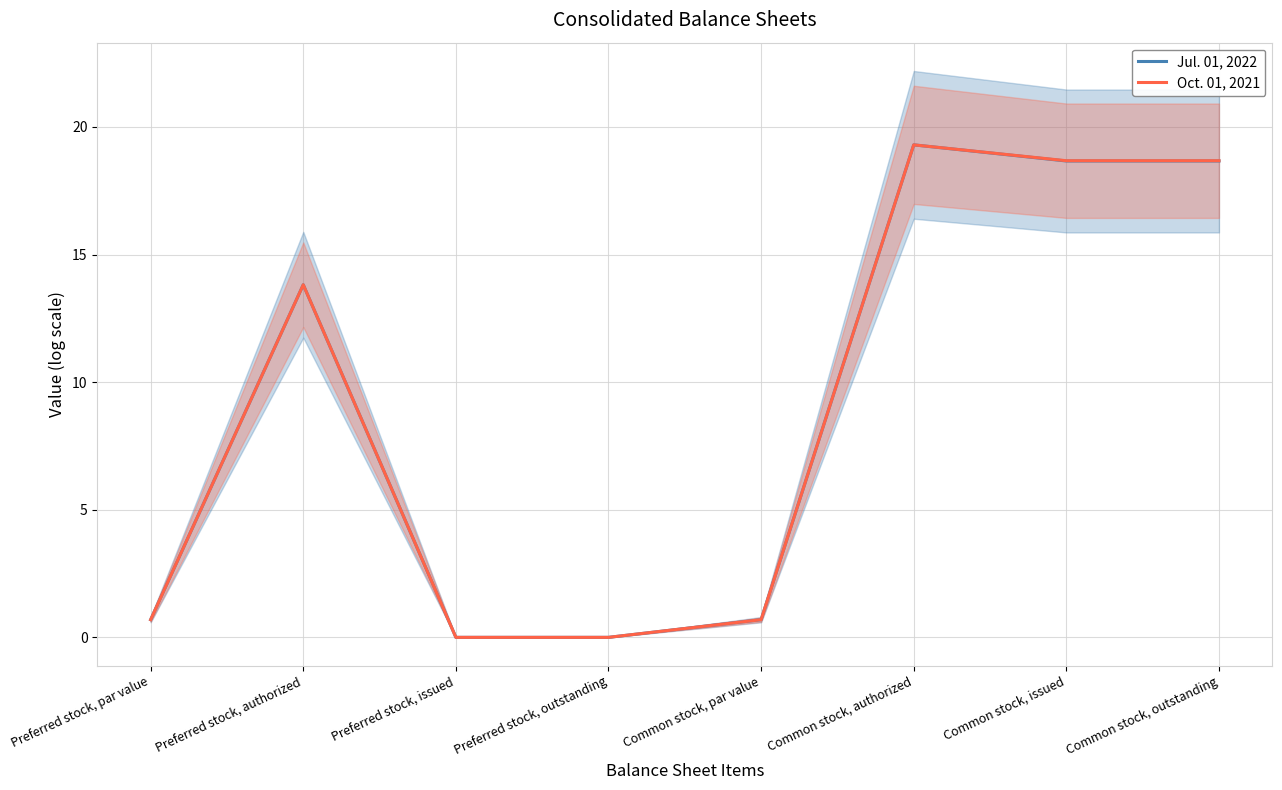

At how many categories does at least one series exceed 11?

4